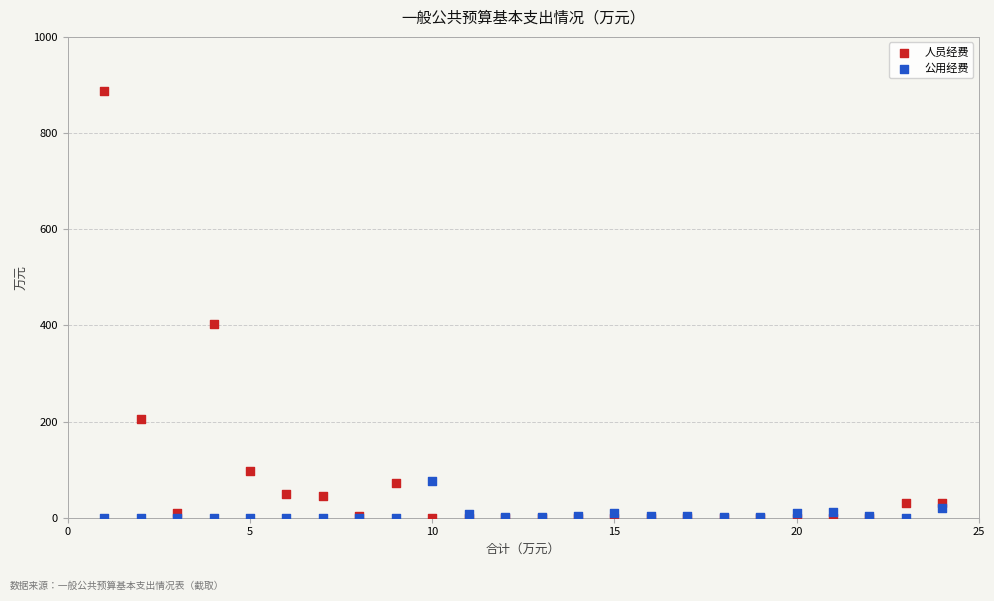

Which series has the largest Y range (max minus min)?

人员经费